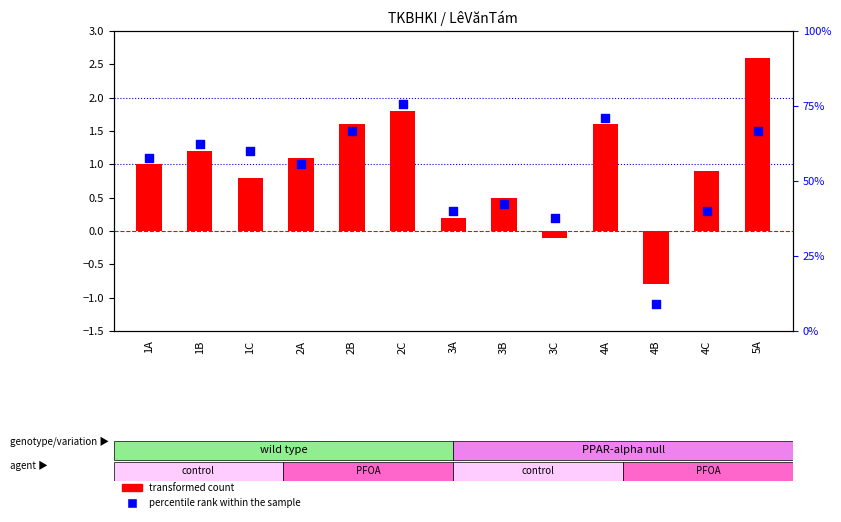

At how many categories does at least one series exceed 41?

9